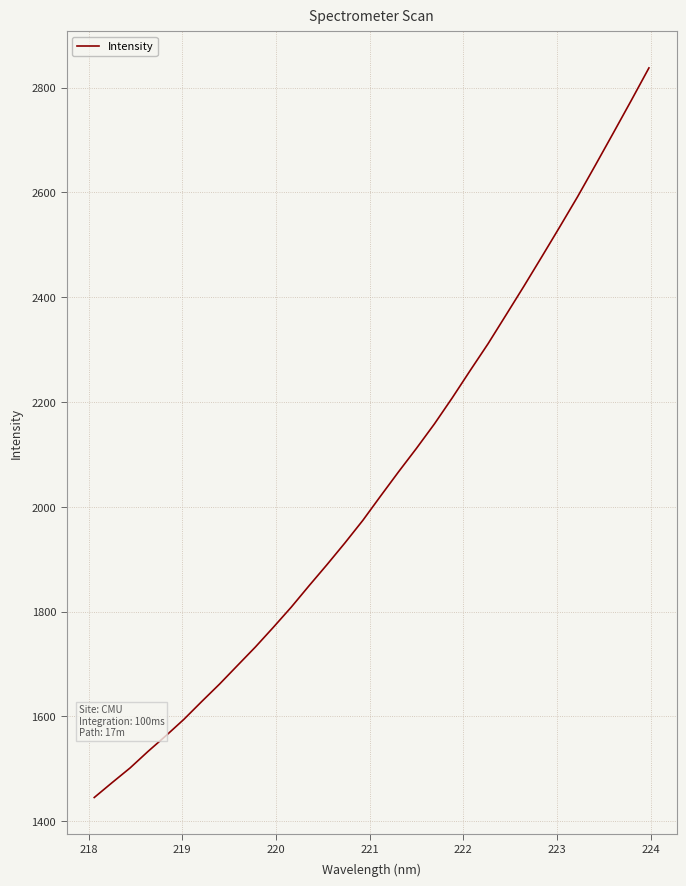

What is the maximum value shown in the chart?

2837.7